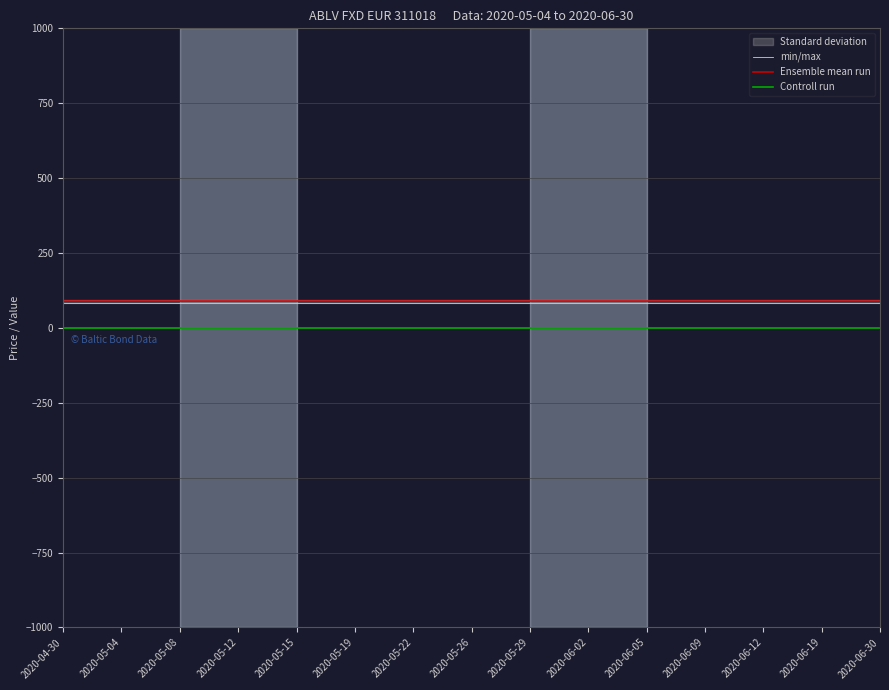

True or false: Controll run and min/max intersect in this chart.

False